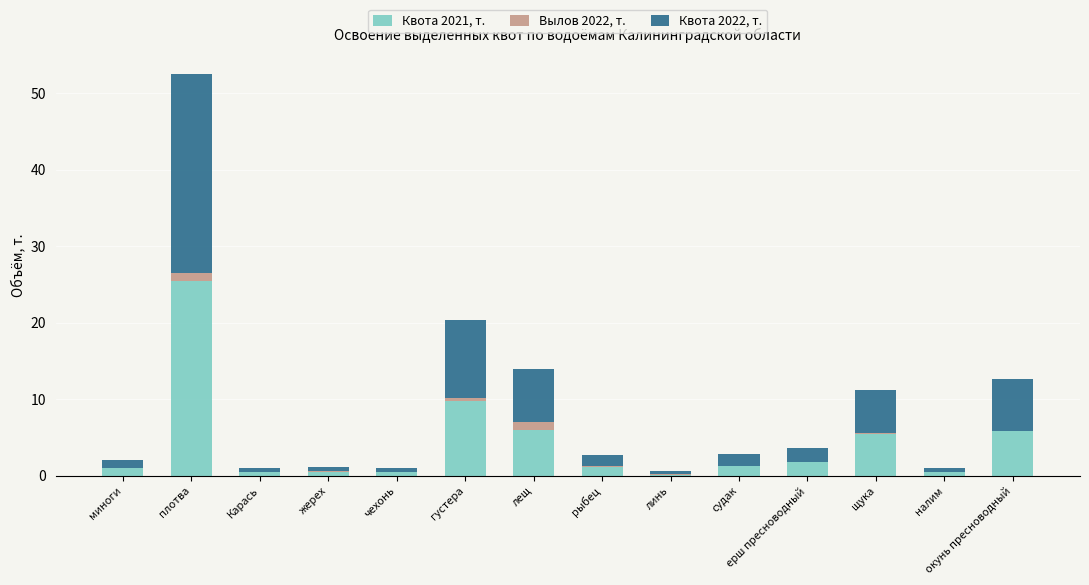

What is the total value across all series at ерш пресноводный?

3.6